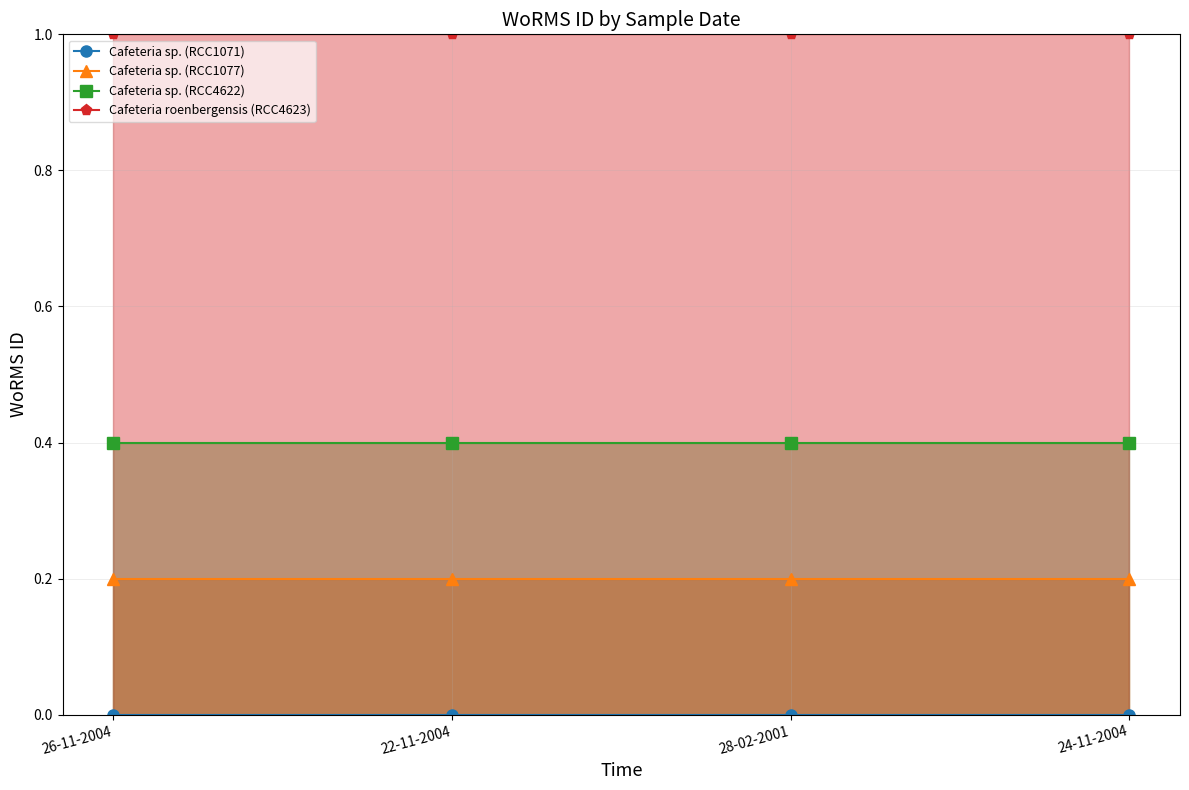

How many series are shown in this chart?

4